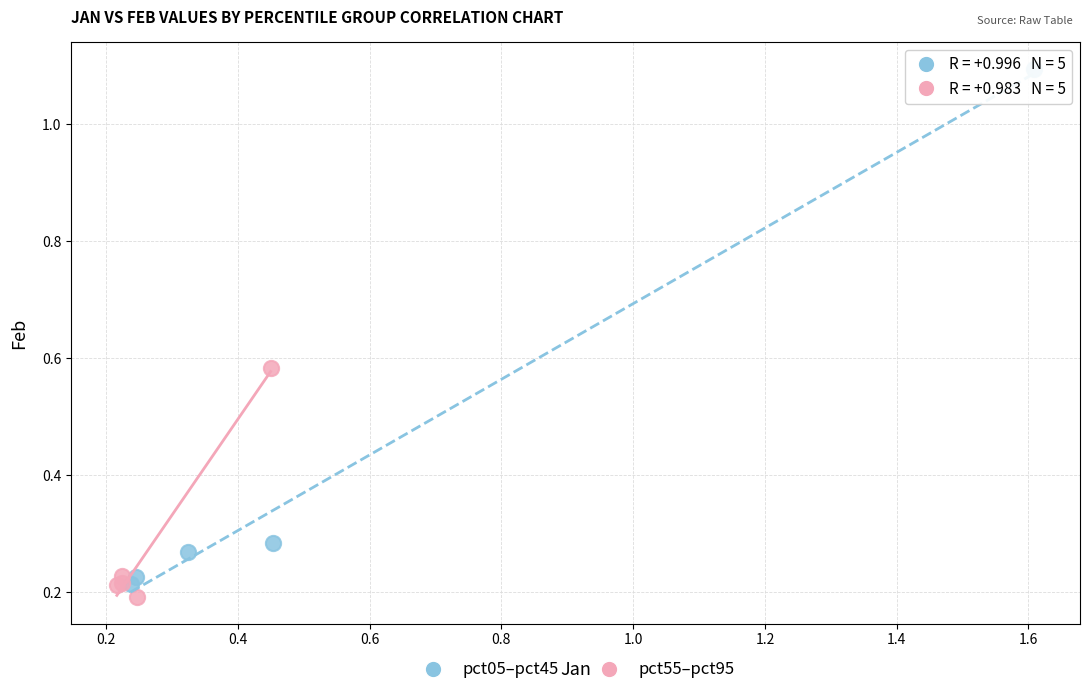

Which series has the widest spread of Y values?

pct05–pct45